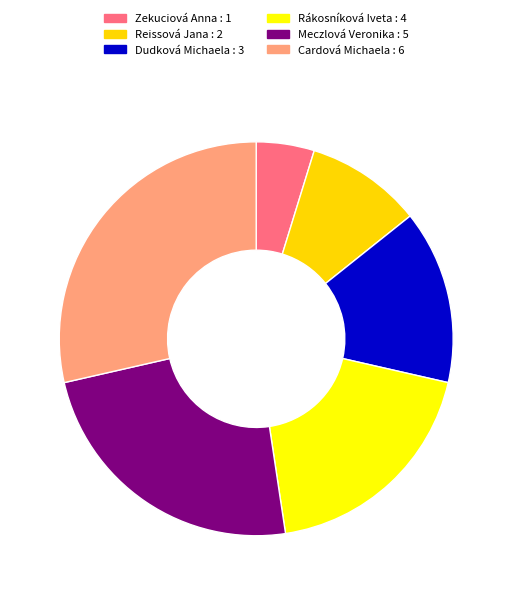

Do Rákosníková Iveta and Dudková Michaela together represent more than half of the pie?

No